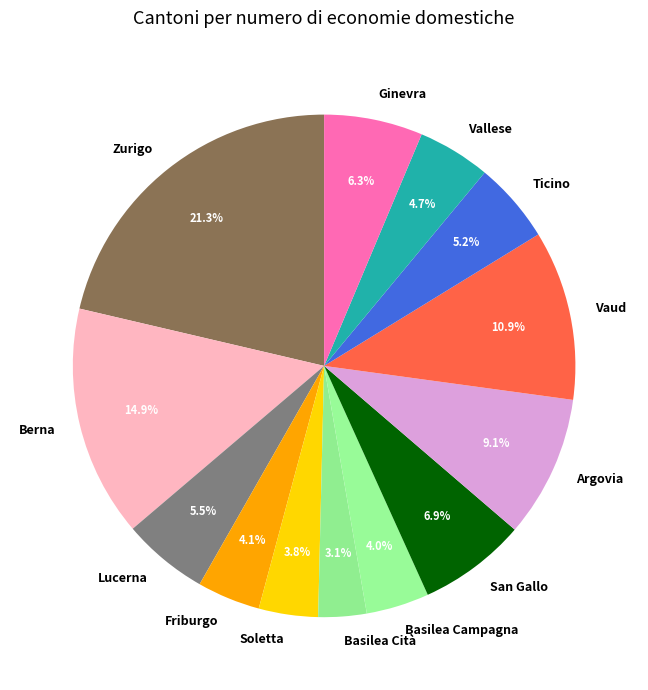

To the nearest percent, what portion does Zurigo represent?

21%